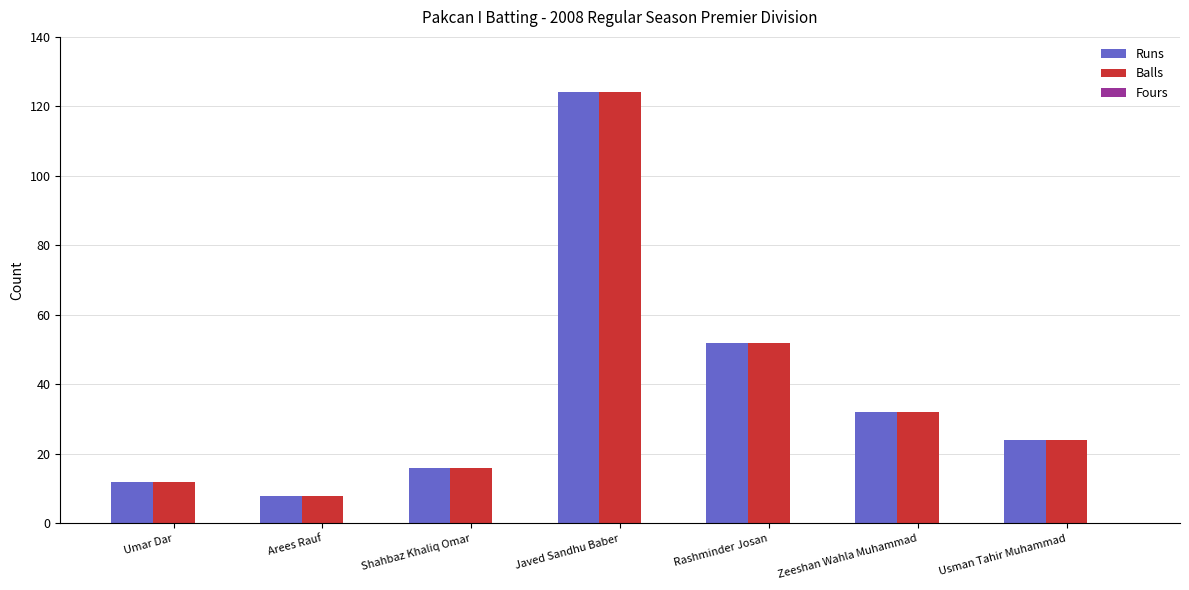

Is it true that Balls equals 19 at Umar Dar?

False